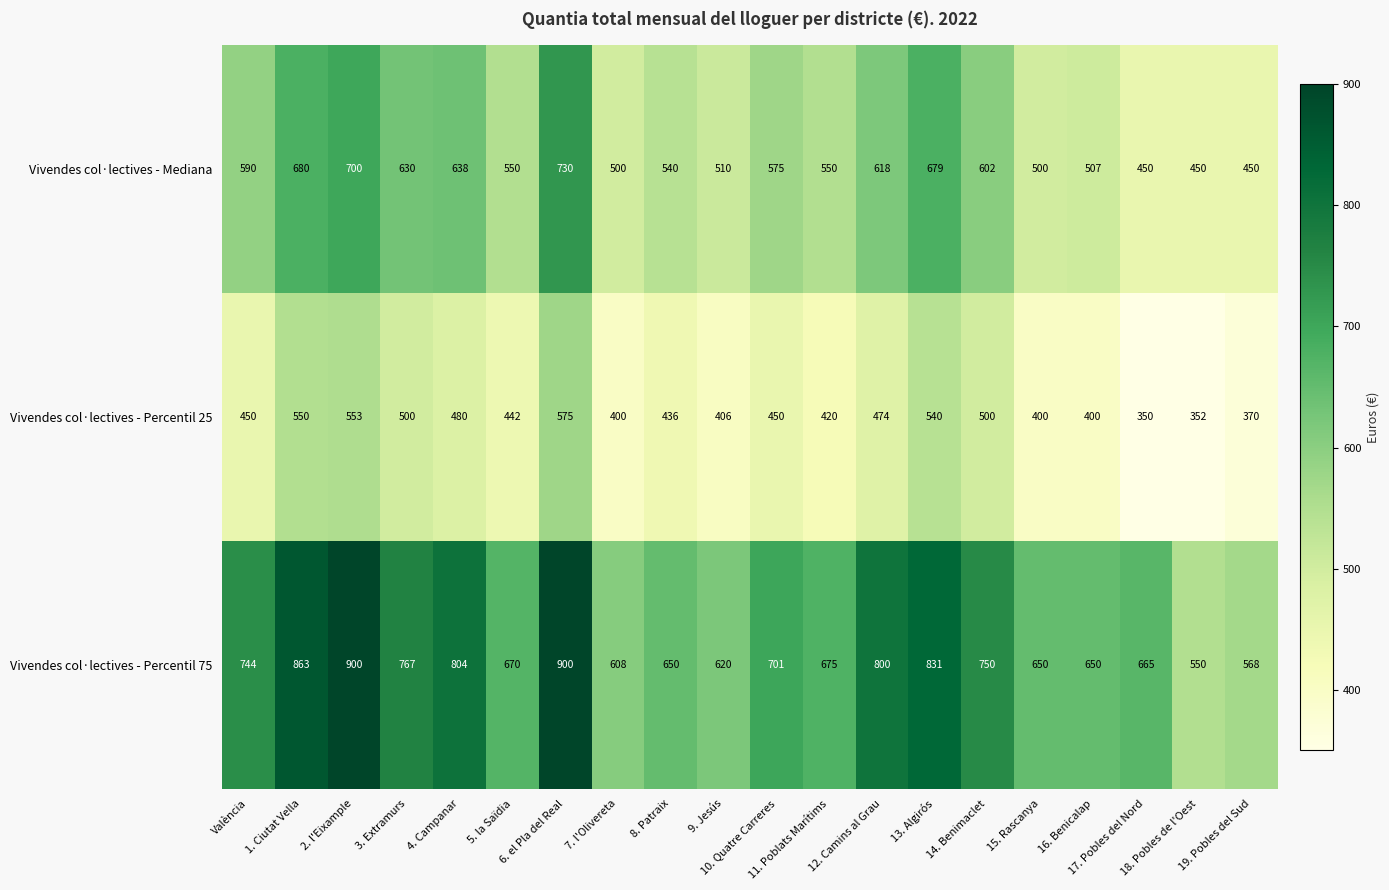

What is the minimum value for Vivendes col·lectives - Percentil 25?

350